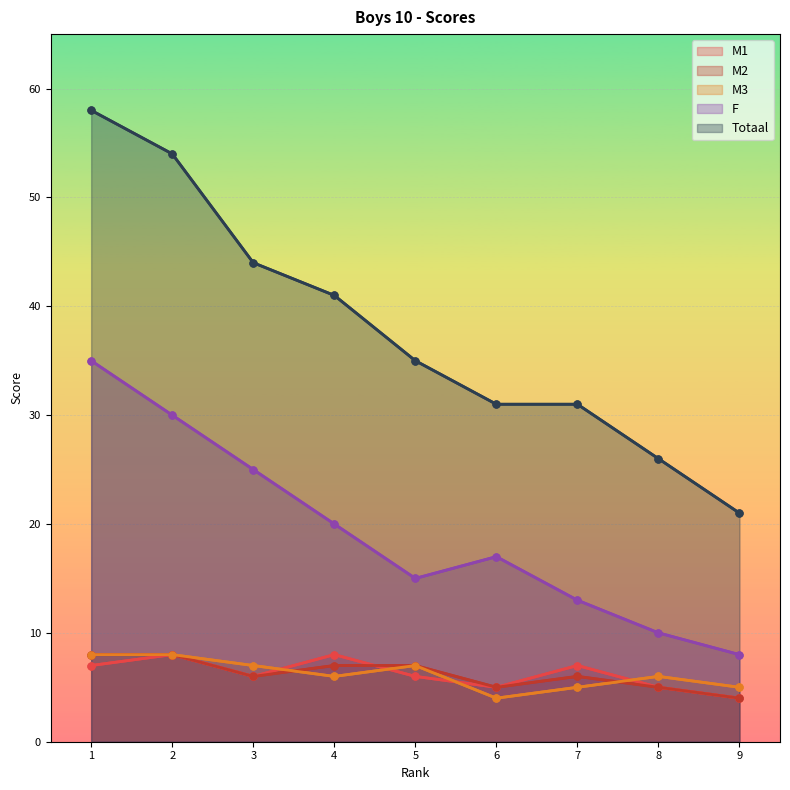

At which label is F closest to 21?

4